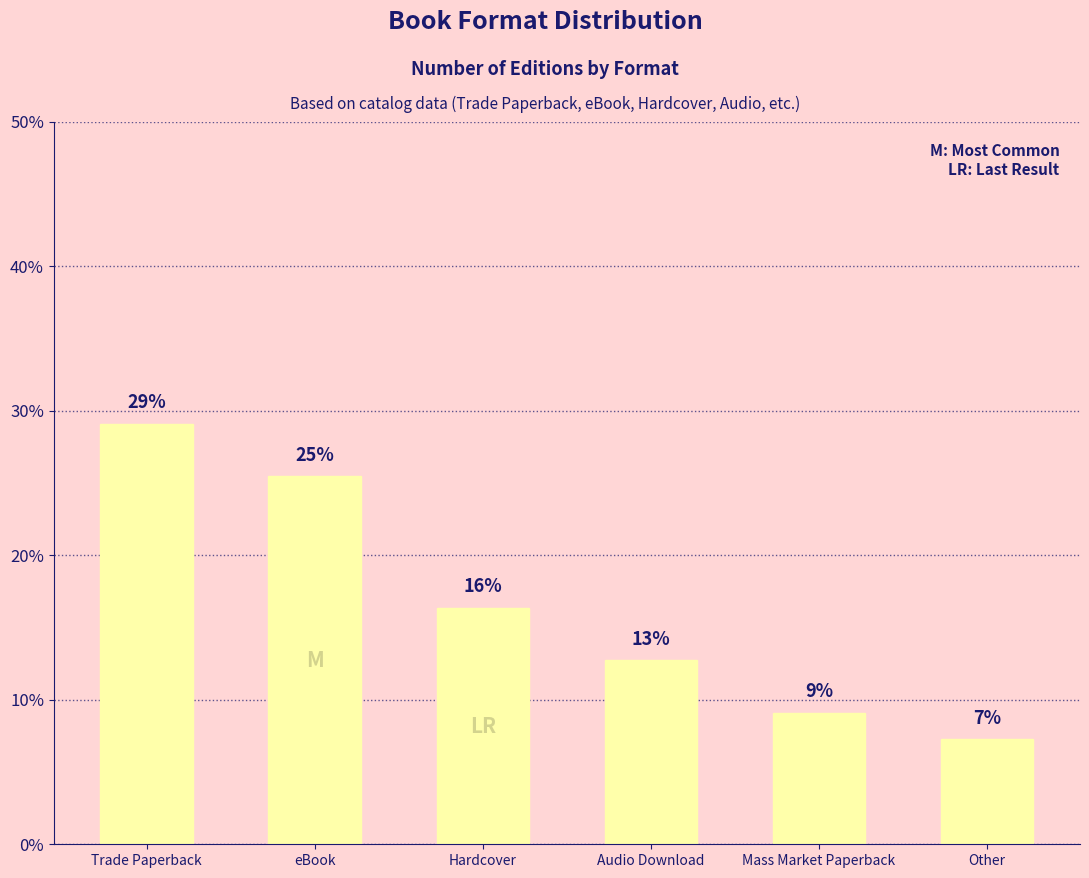

Reading left to right, what are all the values shown in this chart?

Trade Paperback=29.1	eBook=25.5	Hardcover=16.4	Audio Download=12.7	Mass Market Paperback=9.1	Other=7.3